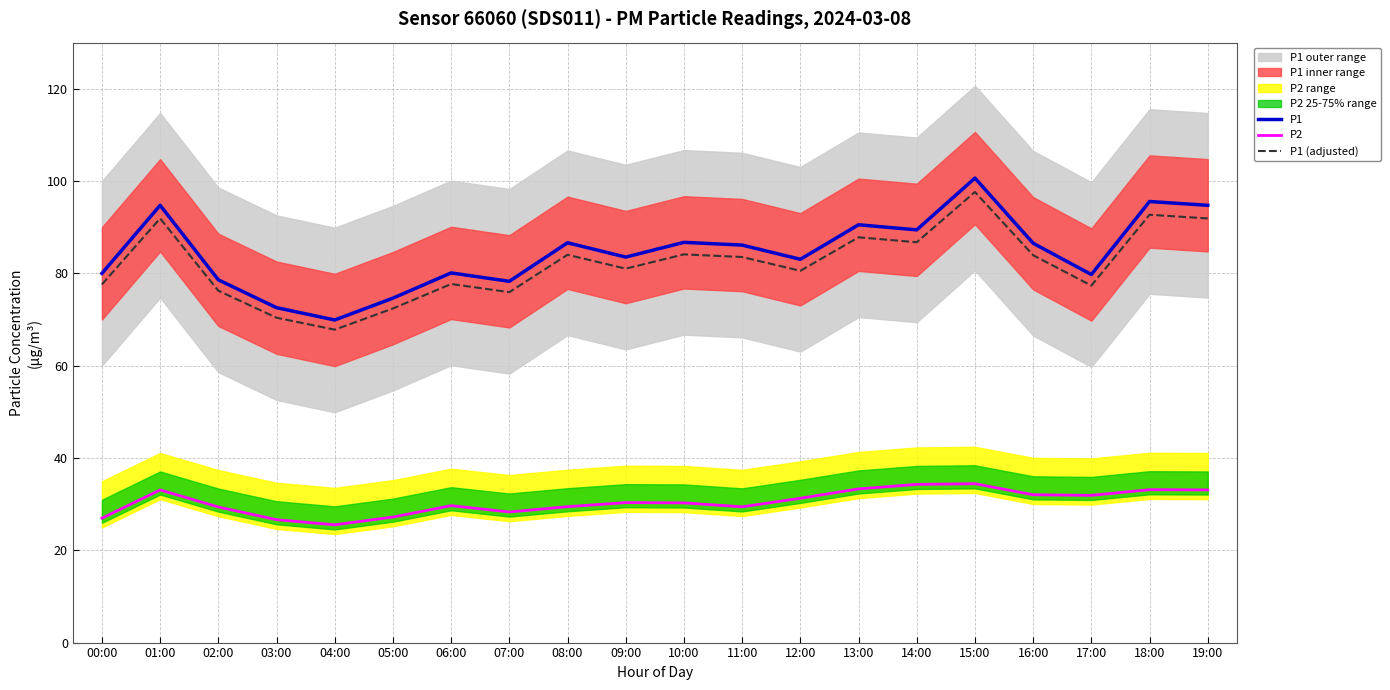

Rank the series at 12:00 from lowest to highest value.

P2, P1 (adjusted), P1